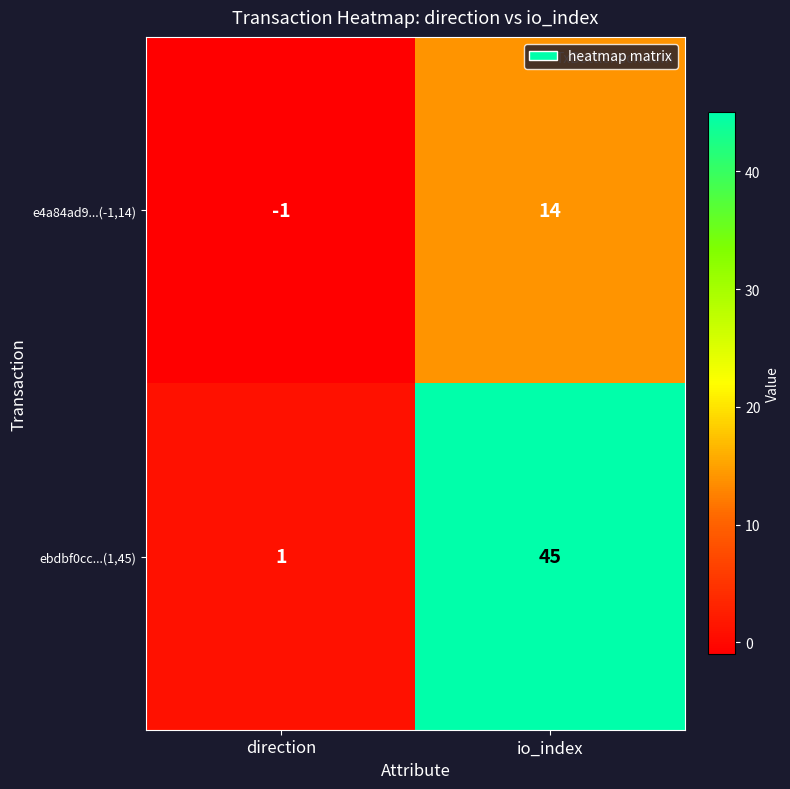

What is the sum of the ebdbf0cc...(1,45) values at direction and io_index?

46